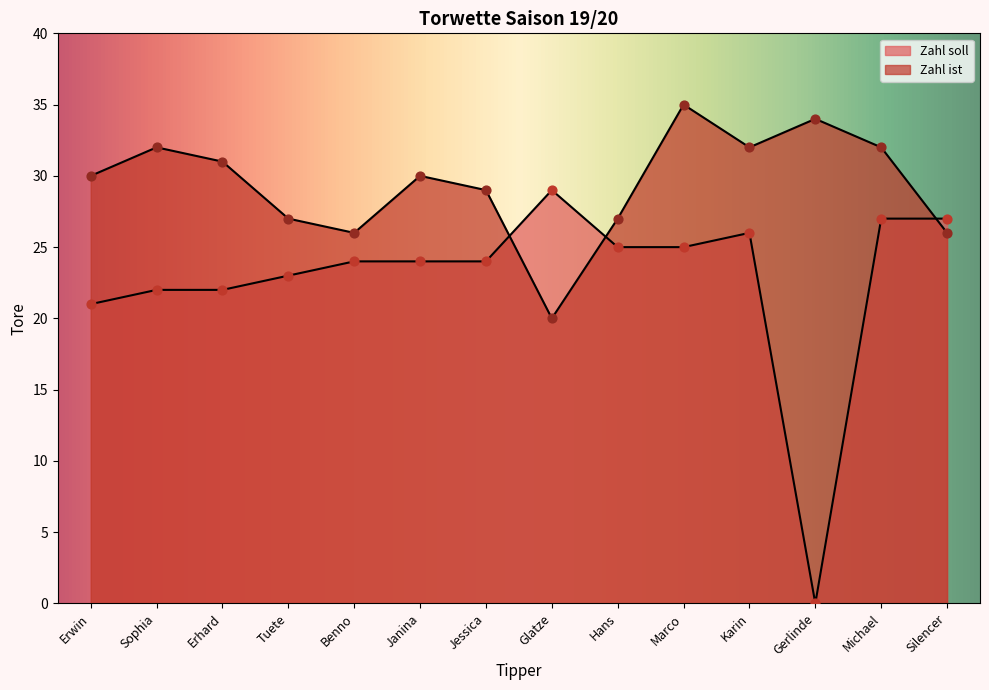

At which category is the sum across all series the highest?

Marco